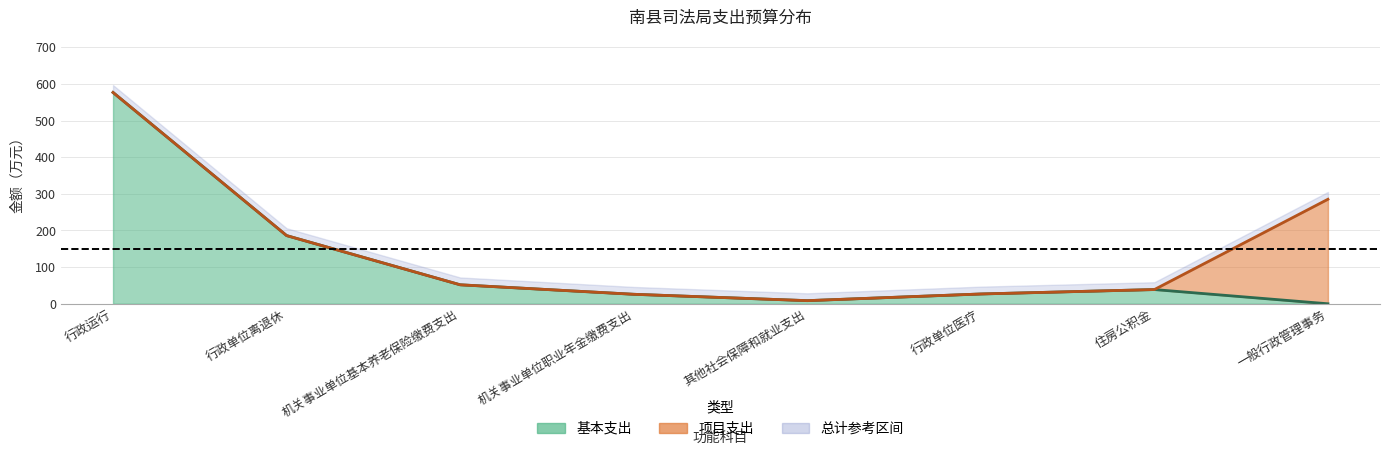

True or false: 基本支出 and 总计 cross at least once.

False